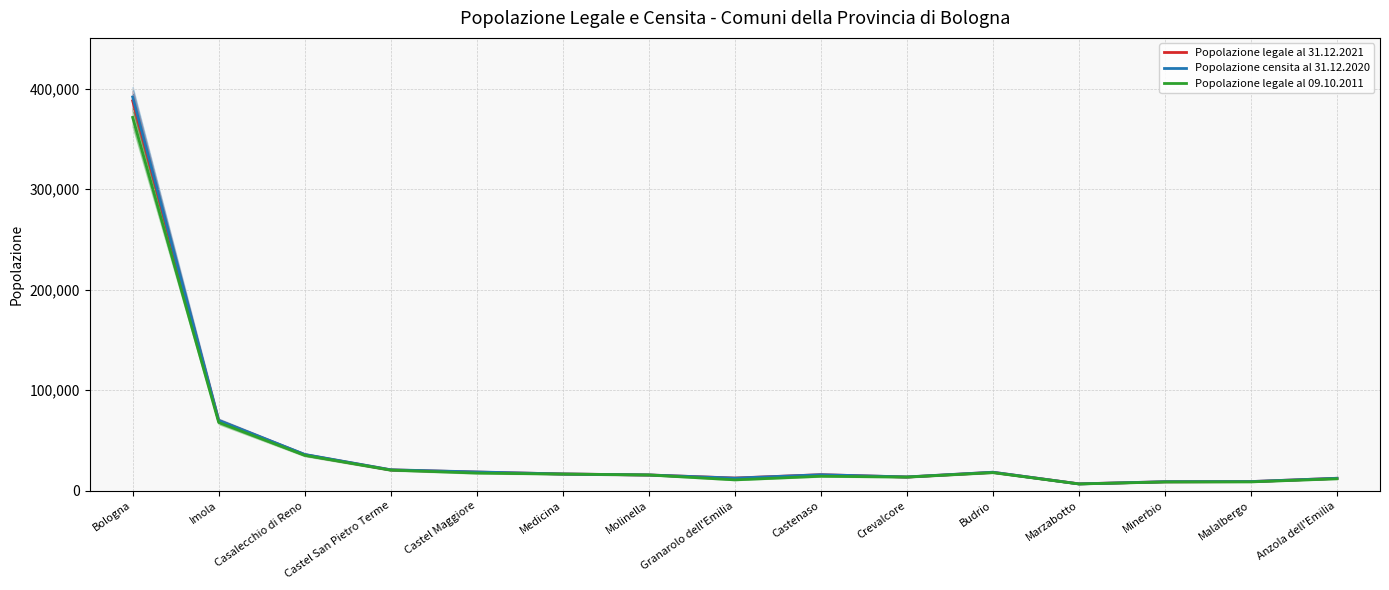

Between which two adjacent categories do Popolazione censita al 31.12.2020 and Popolazione legale al 31.12.2021 first intersect?

Castel Maggiore and Medicina